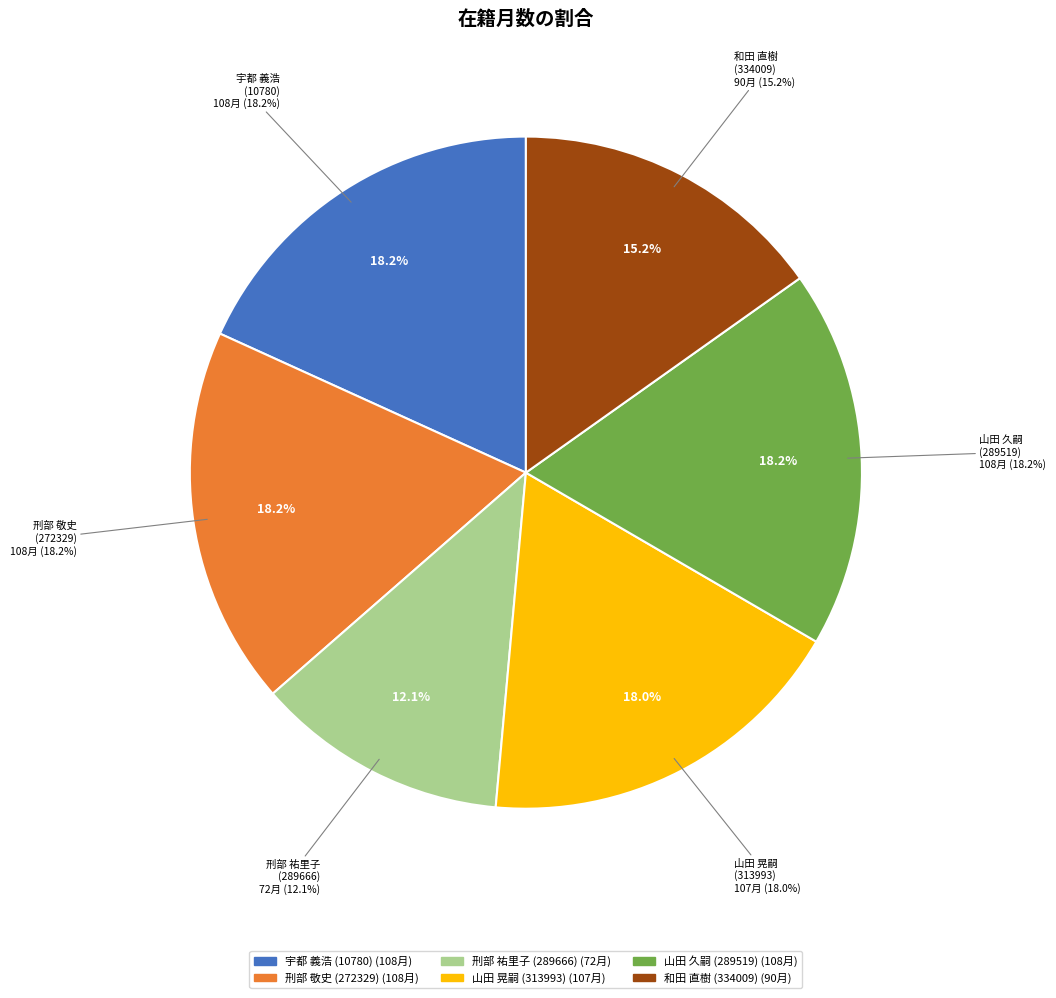

Between 刑部 祐里子
(289666) and 山田 久嗣
(289519), which is larger?

山田 久嗣
(289519)